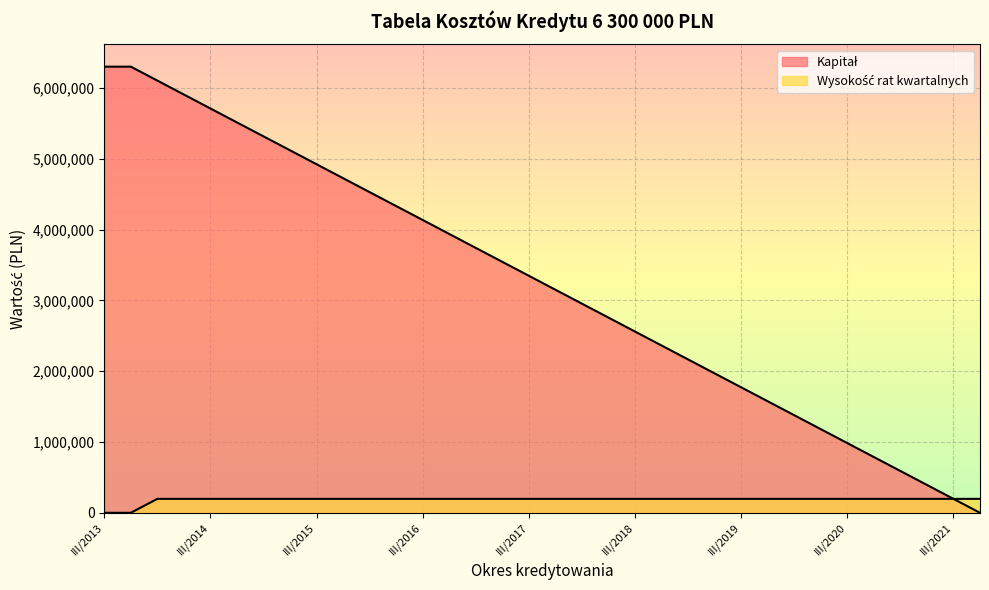

Does the chart display data point markers on the line(s)?

No